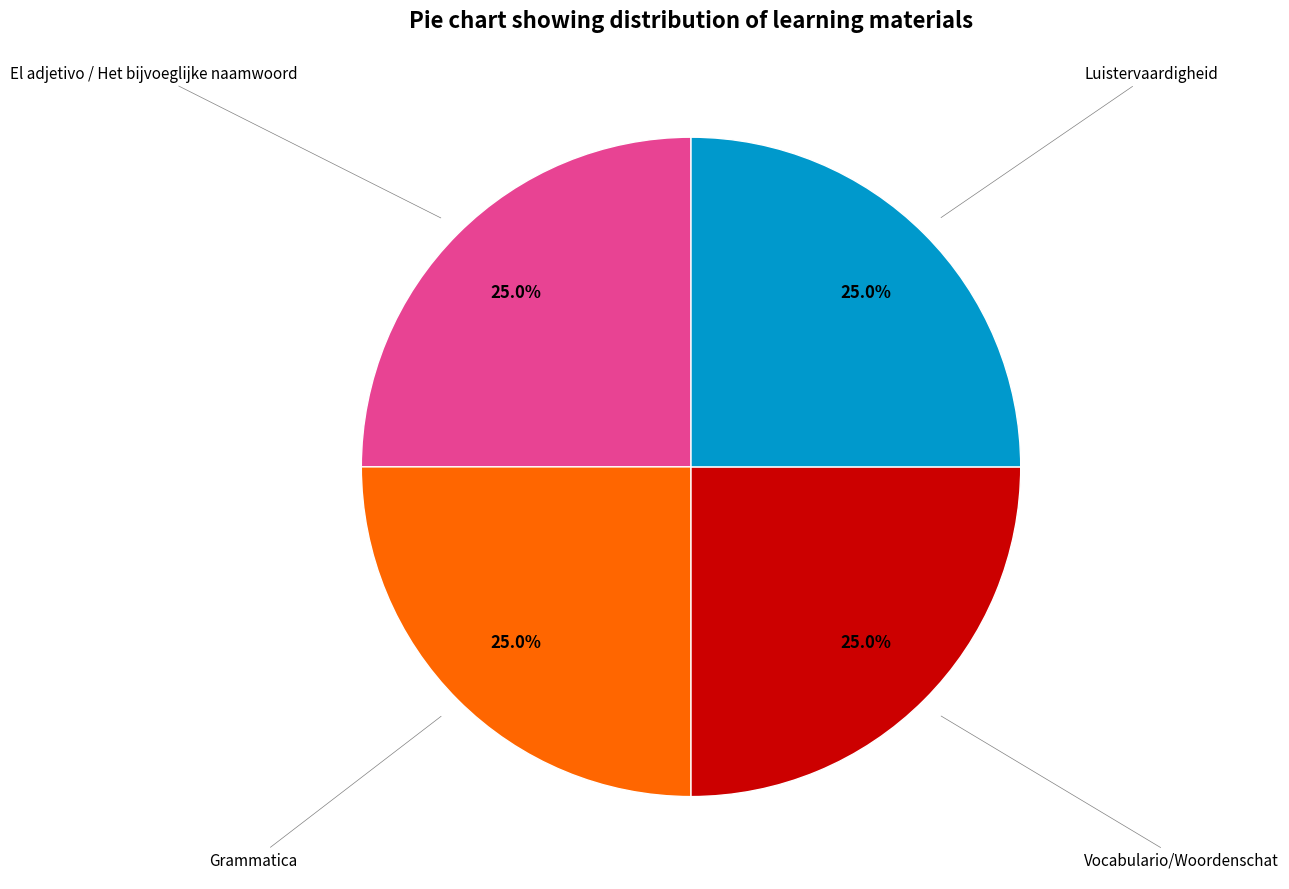

Is there any slice that represents more than half of the pie?

No